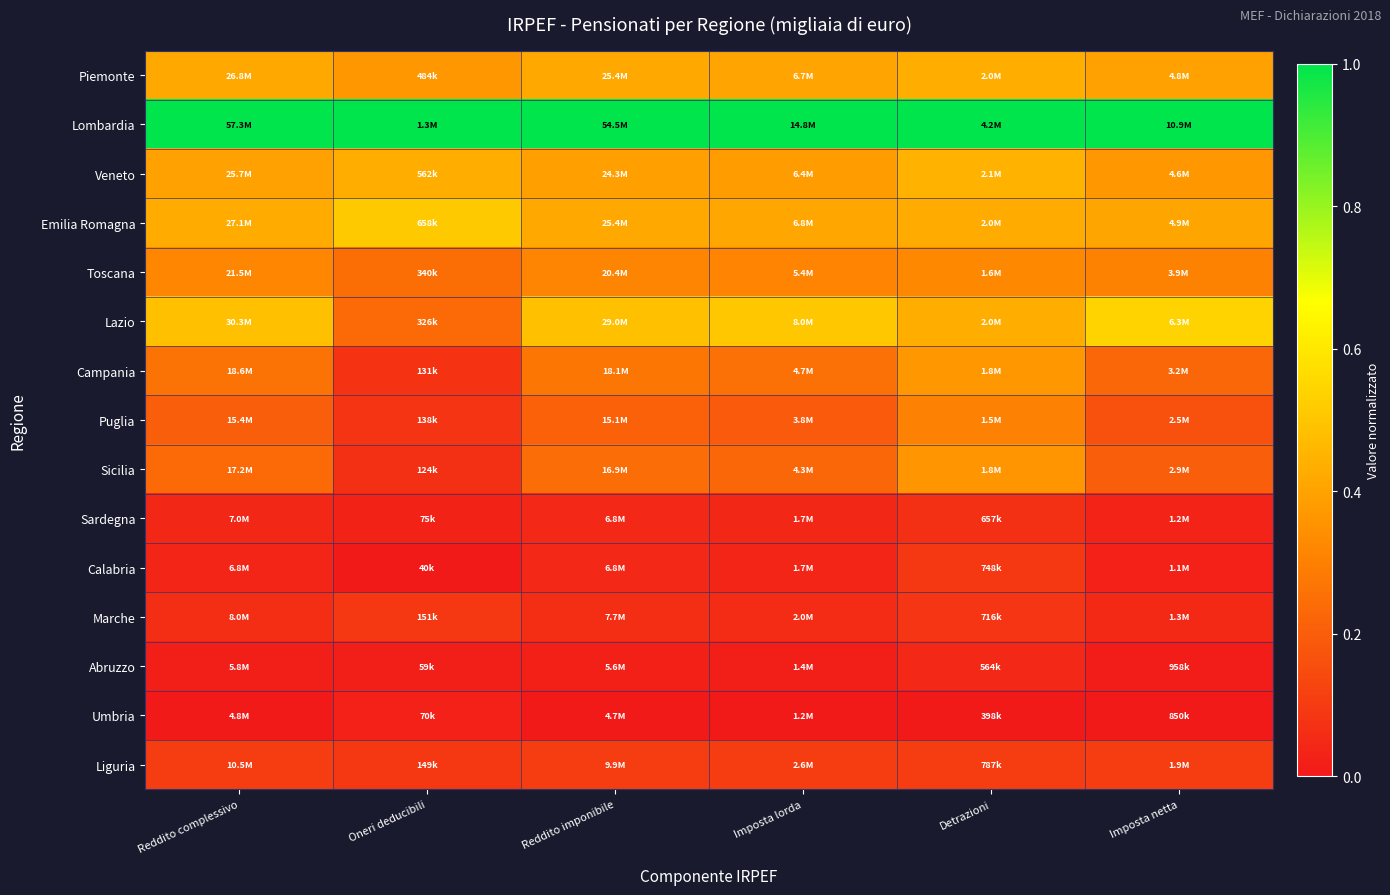

At Oneri deducibili, list the series in order from largest to smallest.

Lombardia, Emilia Romagna, Veneto, Piemonte, Toscana, Lazio, Marche, Liguria, Puglia, Campania, Sicilia, Sardegna, Umbria, Abruzzo, Calabria